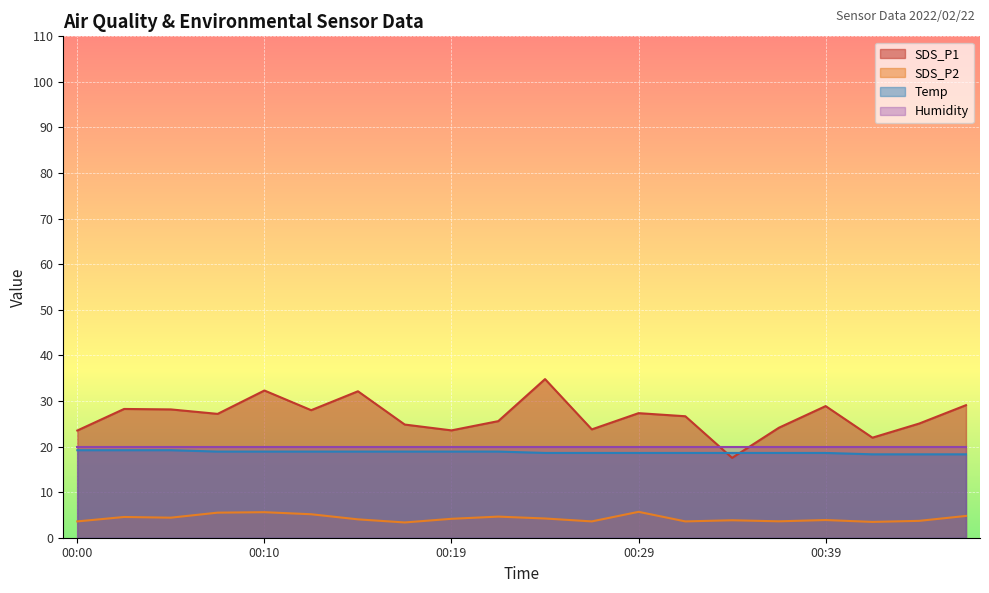

What is the greatest value displayed?

34.8